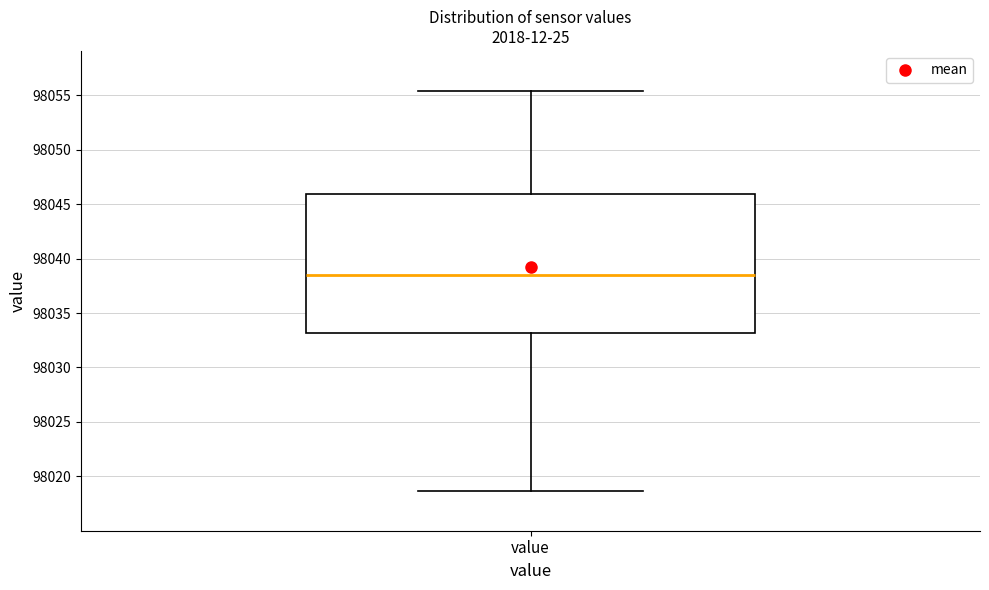

Transcribe this box plot: give where the median line is, the range the box spans, and where the two whiskers end, as read against the y-axis. The values are not printed on the chart, so give them approximately, as read against the axis.

median 98038.5, box 98033.0 to 98046.0, whiskers 98018.5 to 98055.5